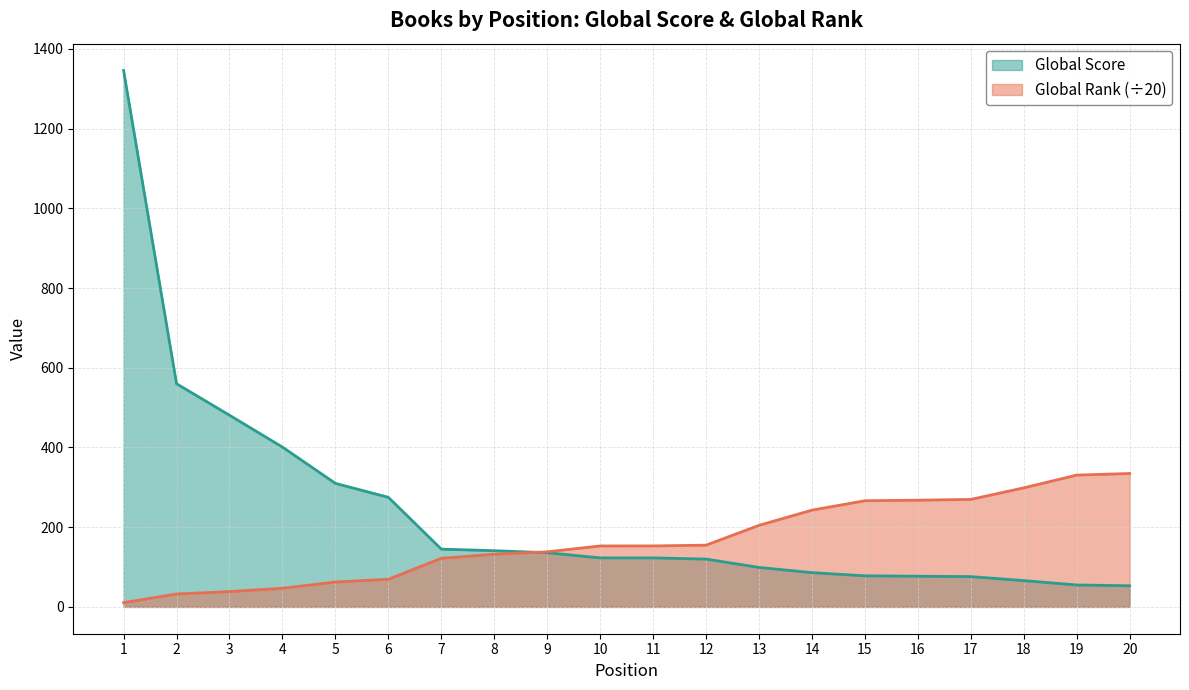

Where do Global Rank and Global Score first cross each other?

8 and 9